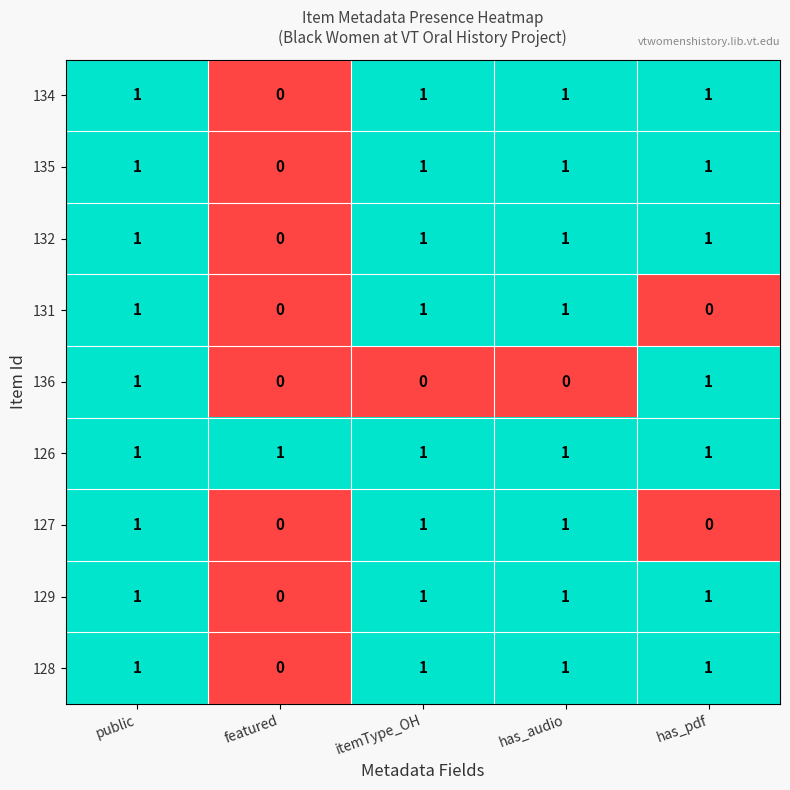

At how many categories does at least one series exceed 0?

5